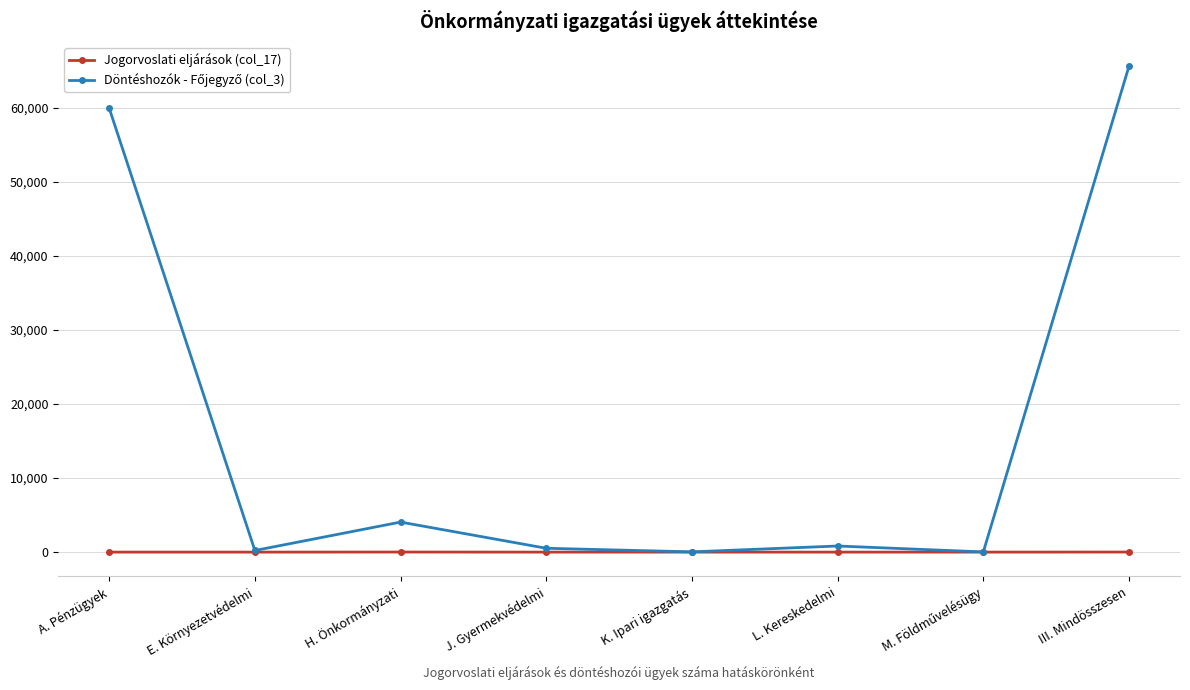

What is the label of the 3rd point from the right?

L. Kereskedelmi